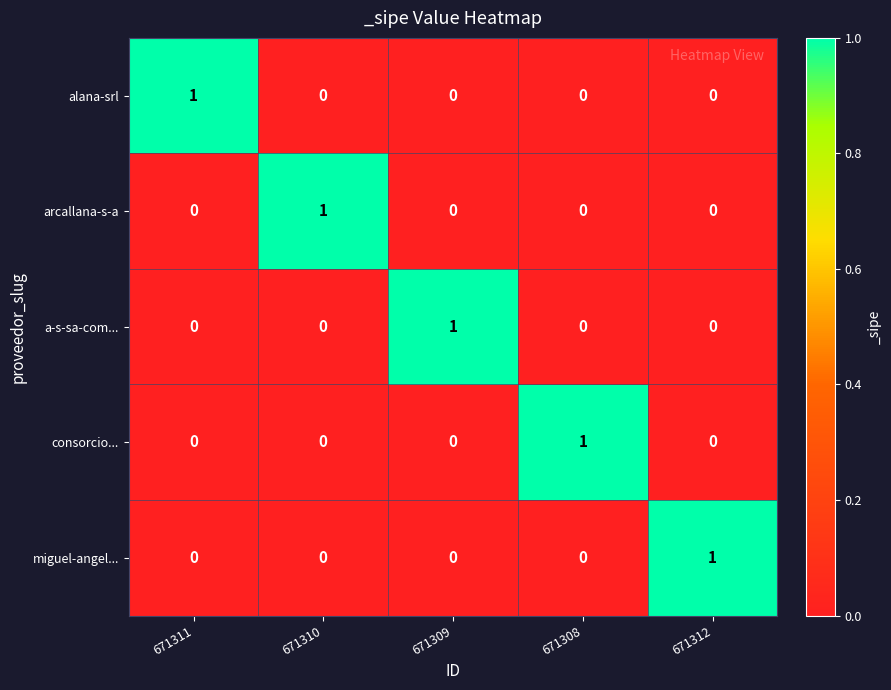

At how many categories does at least one series exceed 0?

5